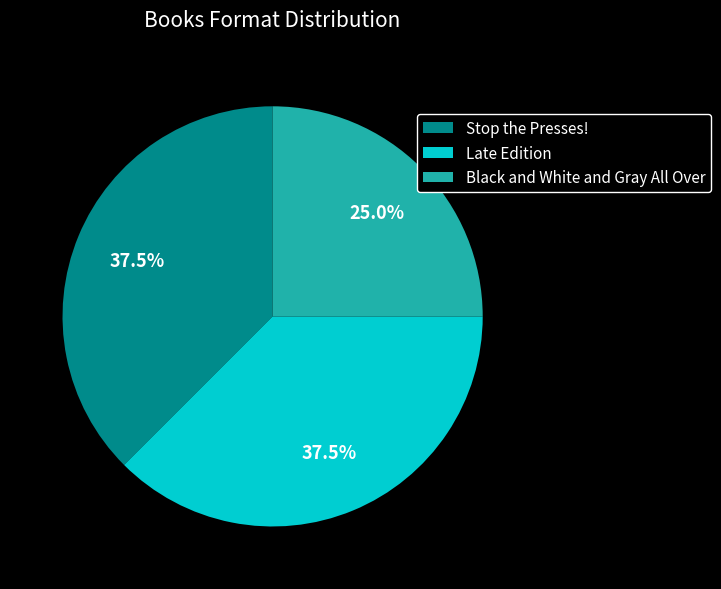

Combined, what portion of the pie is Late Edition and Stop the Presses!?

75.0%